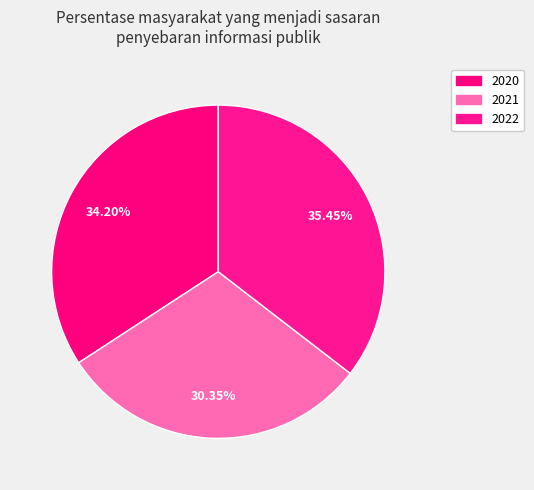

Rank the categories by value from lowest to highest.

2021, 2020, 2022